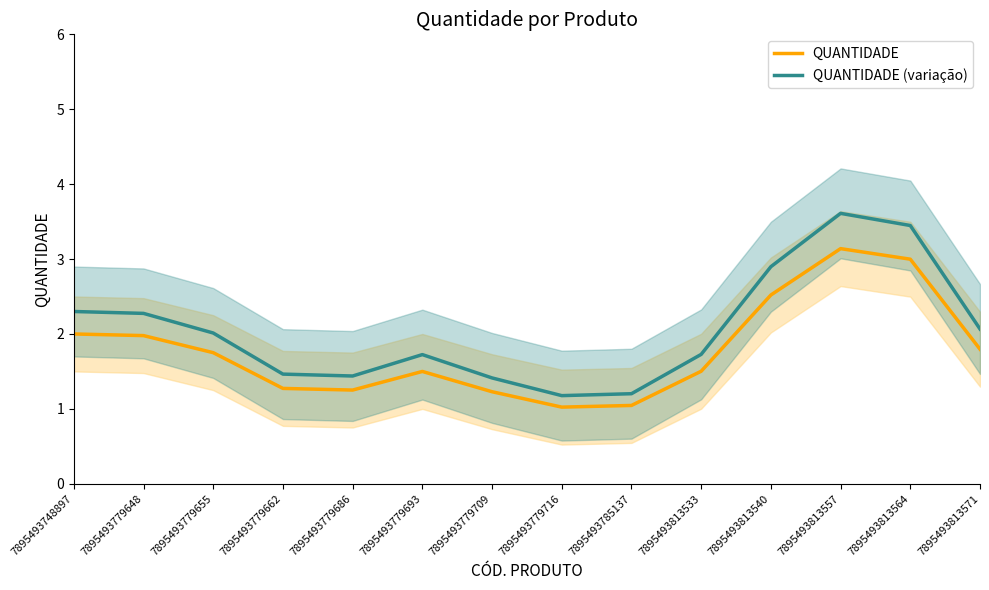

What are all the series names shown in the legend?

QUANTIDADE, QUANTIDADE (variação)